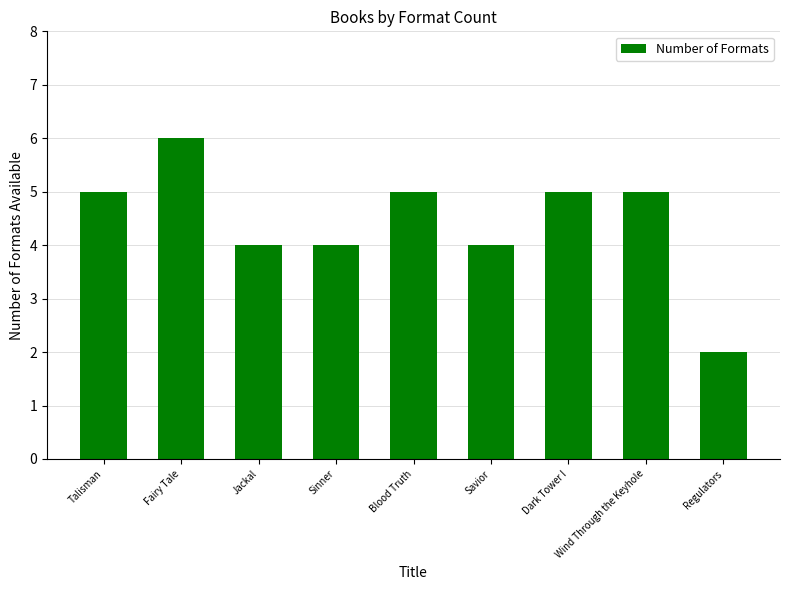

Read the value at Jackal.

4